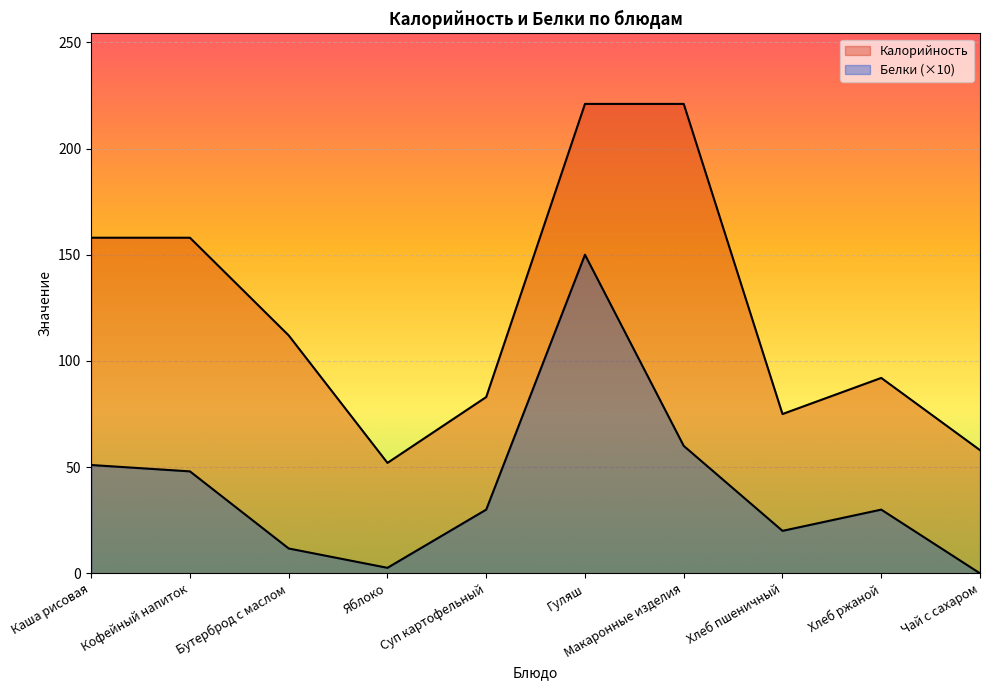

At which label does Белки reach its peak?

Гуляш